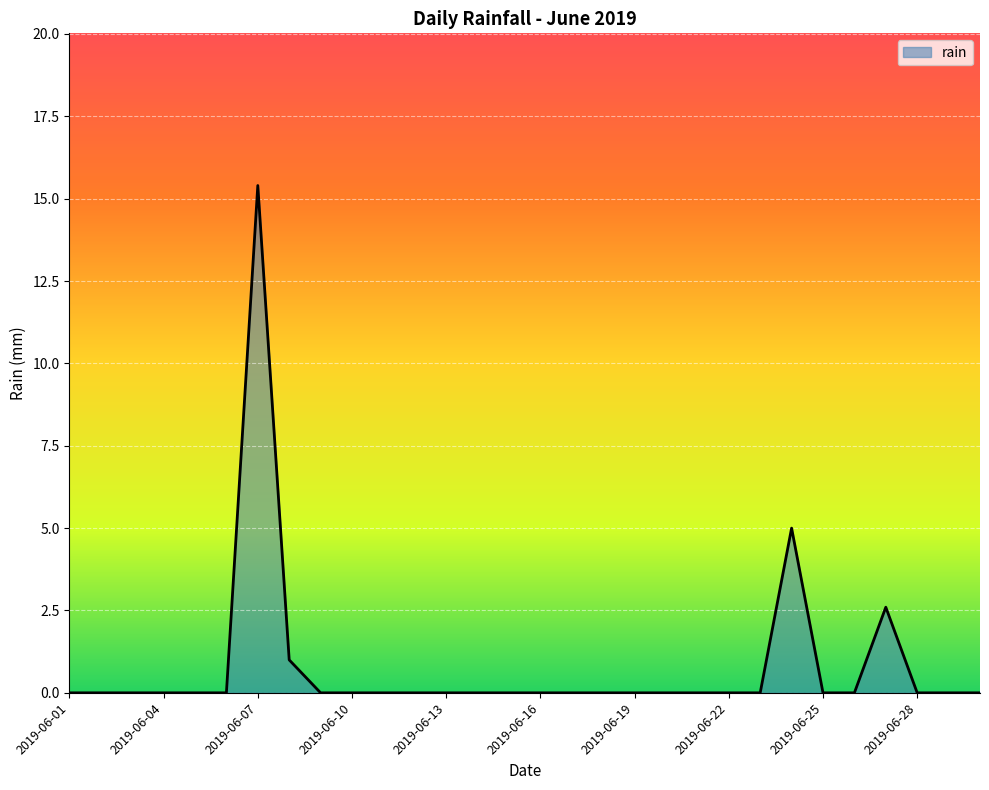

What is the difference between the maximum and minimum values?

15.4